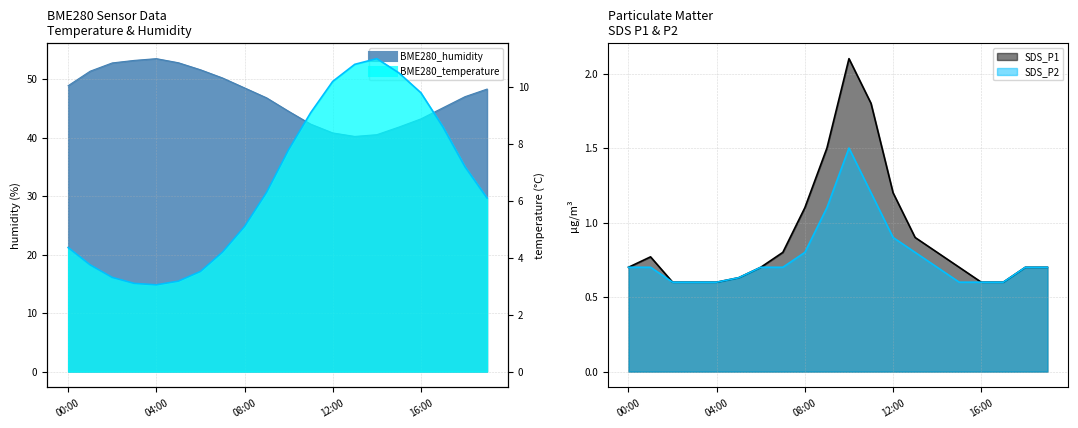

What is the difference between the BME280_temperature values at 01:00 and 05:00?

0.6